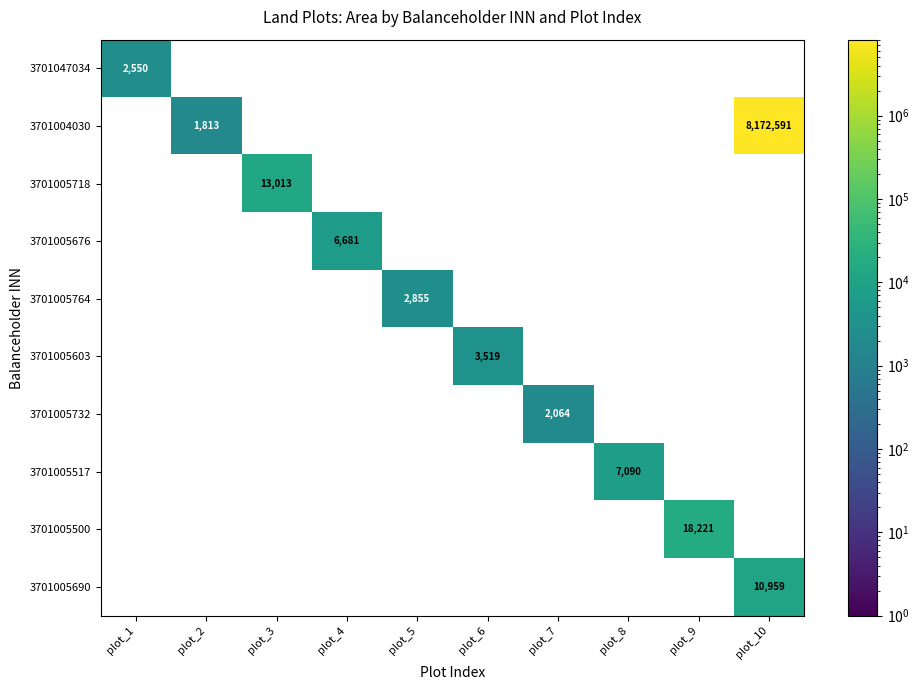

How many distinct data groups are displayed?

10